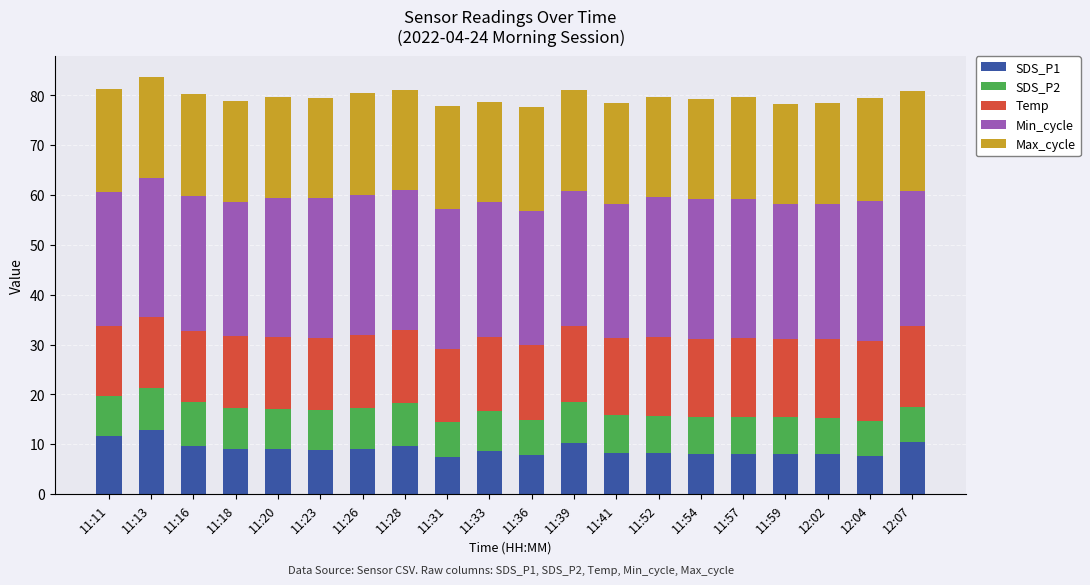

What is the total value across all series at 11:26?

80.6